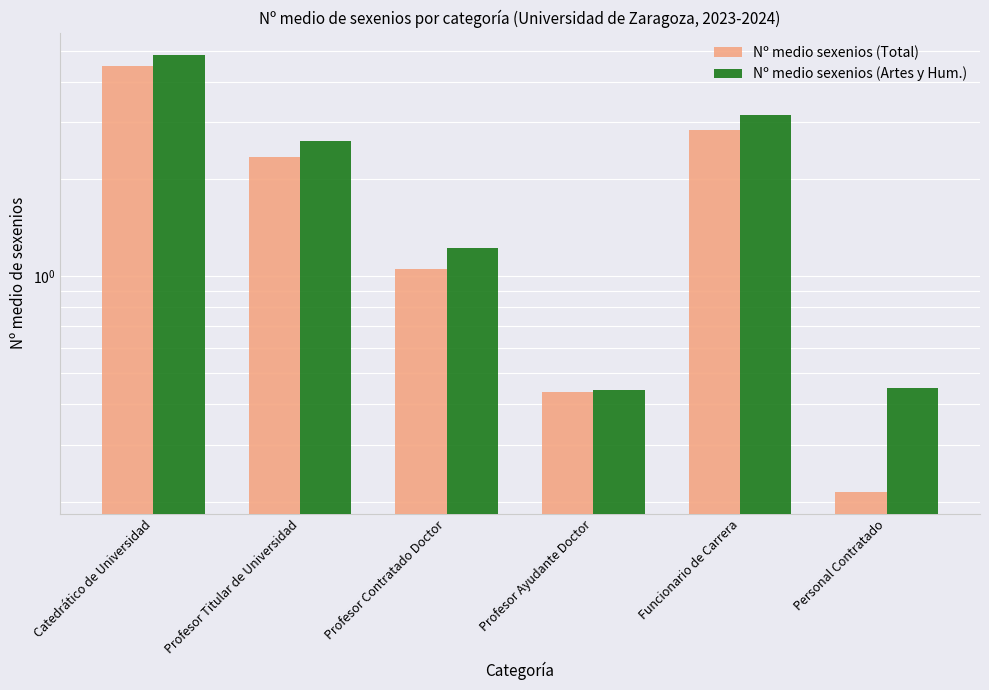

What is the spread (max minus min) of values at Profesor Titular de Universidad?

0.3